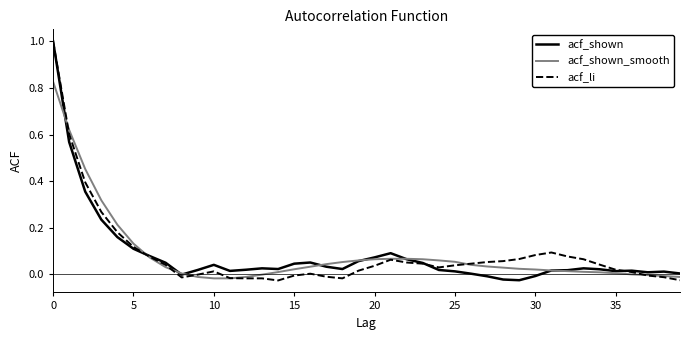

What is the maximum value shown in the chart?

1.0